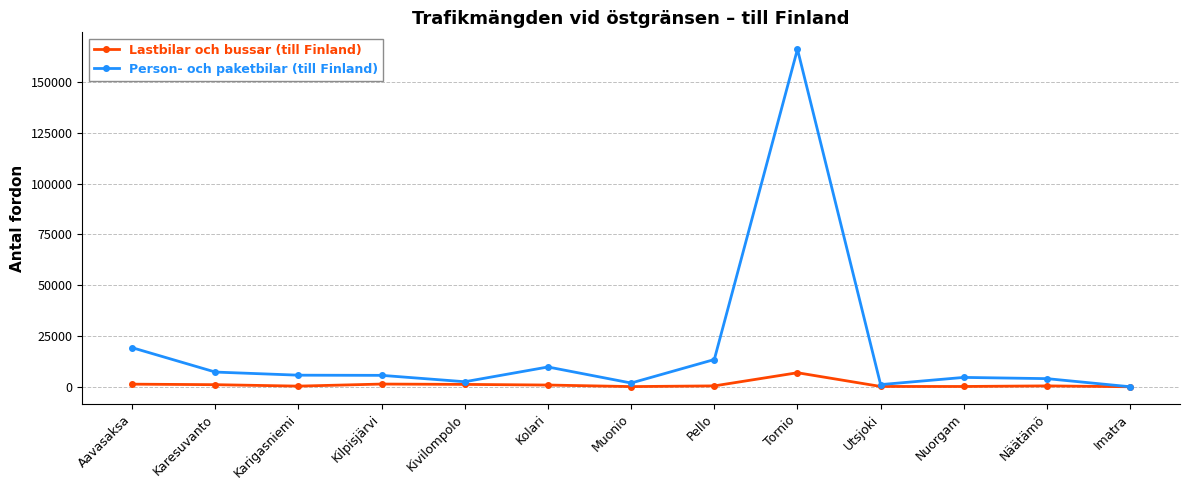

What is the sum of all Lastbilar och bussar (till Finland) values?

14064